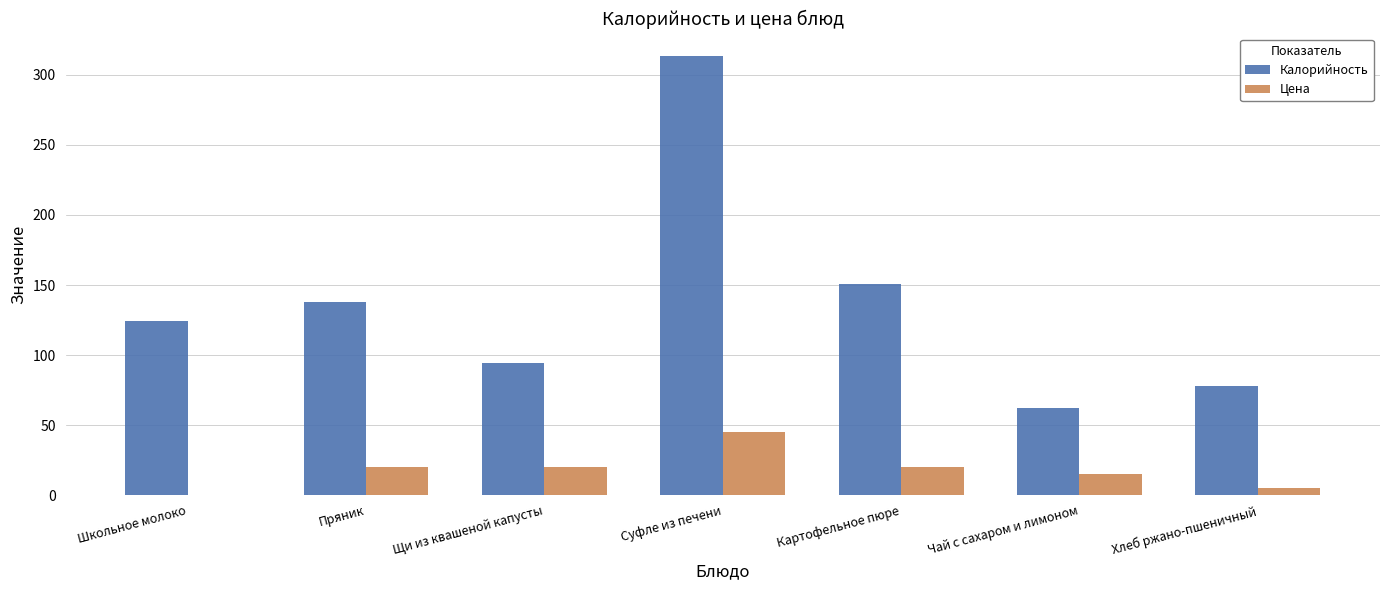

At which category is the sum across all series the highest?

Суфле из печени